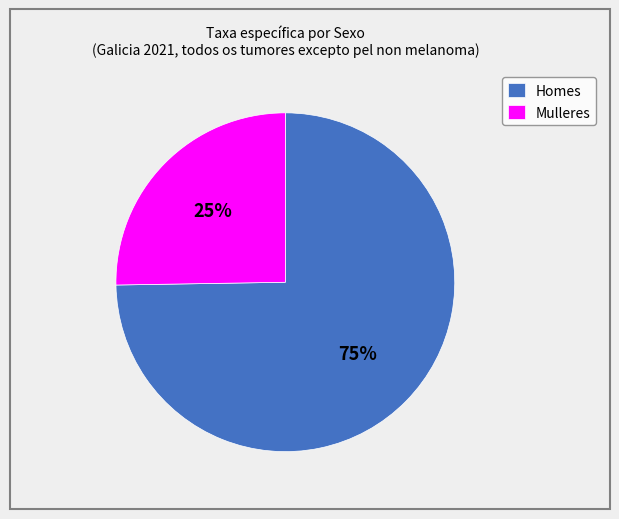

What is the ratio of the value at Mulleres to the value at Homes?

0.3